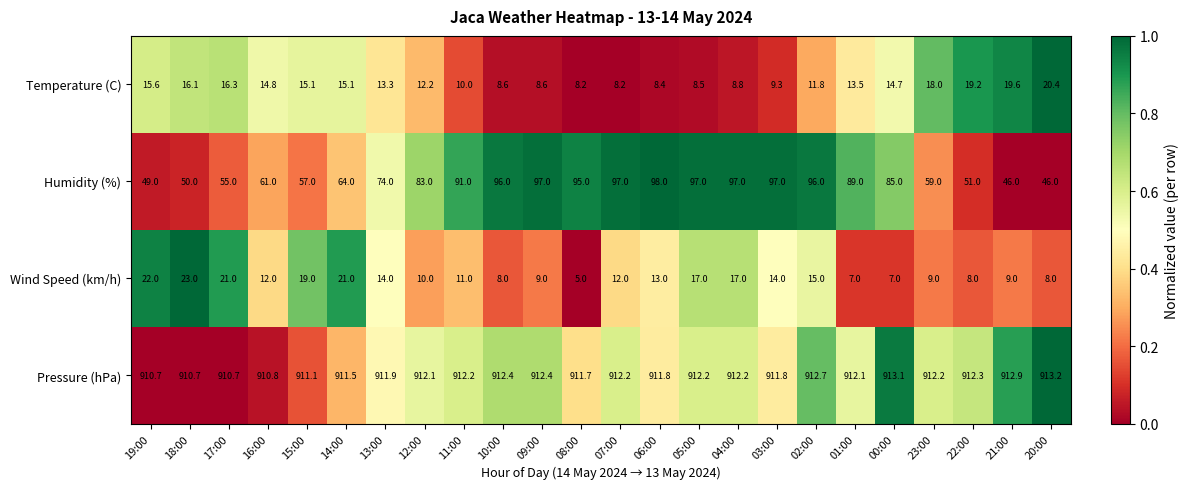

What is the total value across all series at 08:00?

1019.9